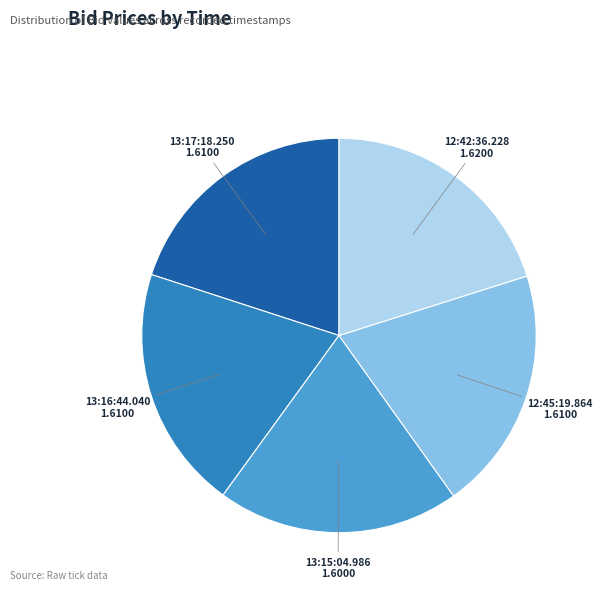

How many slices are in this pie chart?

5